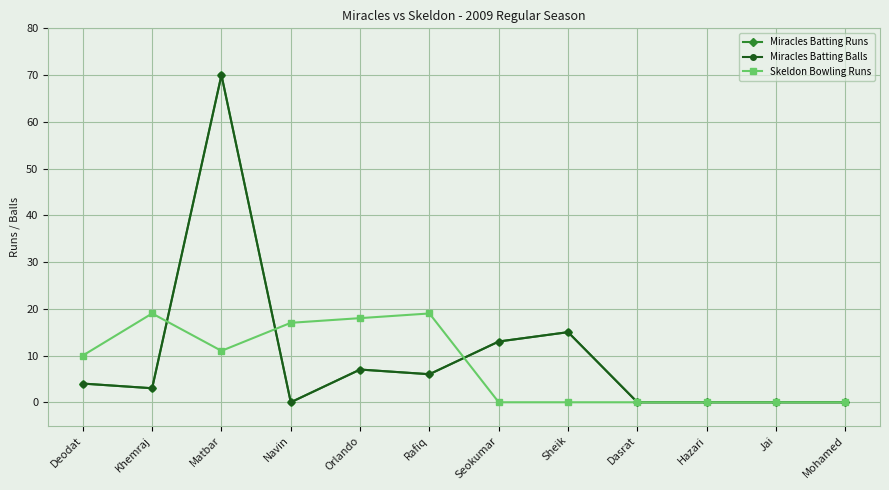

Is this an area chart (filled region under the line)?

No